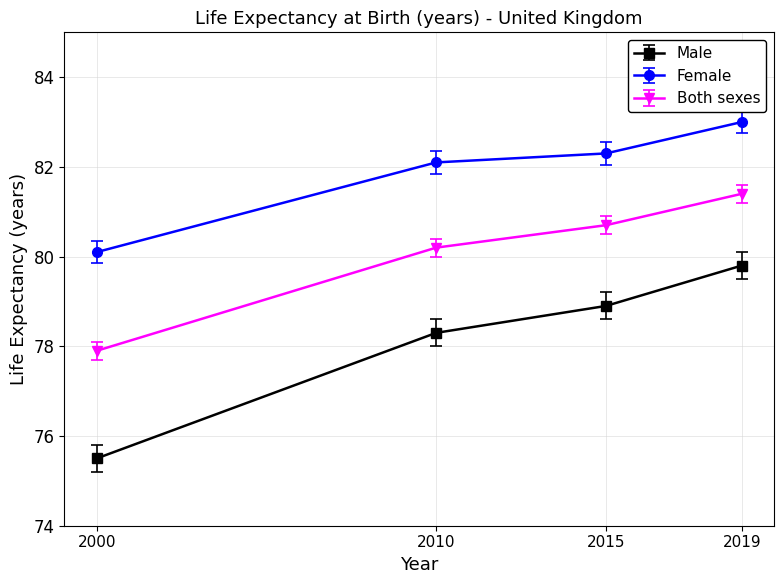

At which category is the sum across all series the highest?

2019